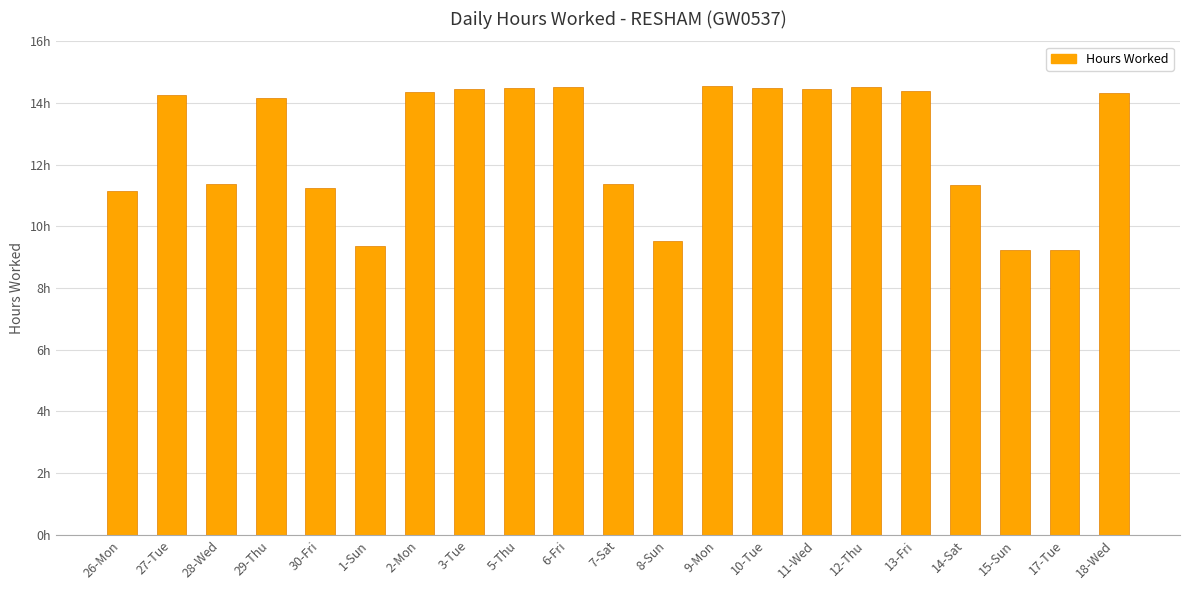

What value does the data have at 13-Fri?

14.4